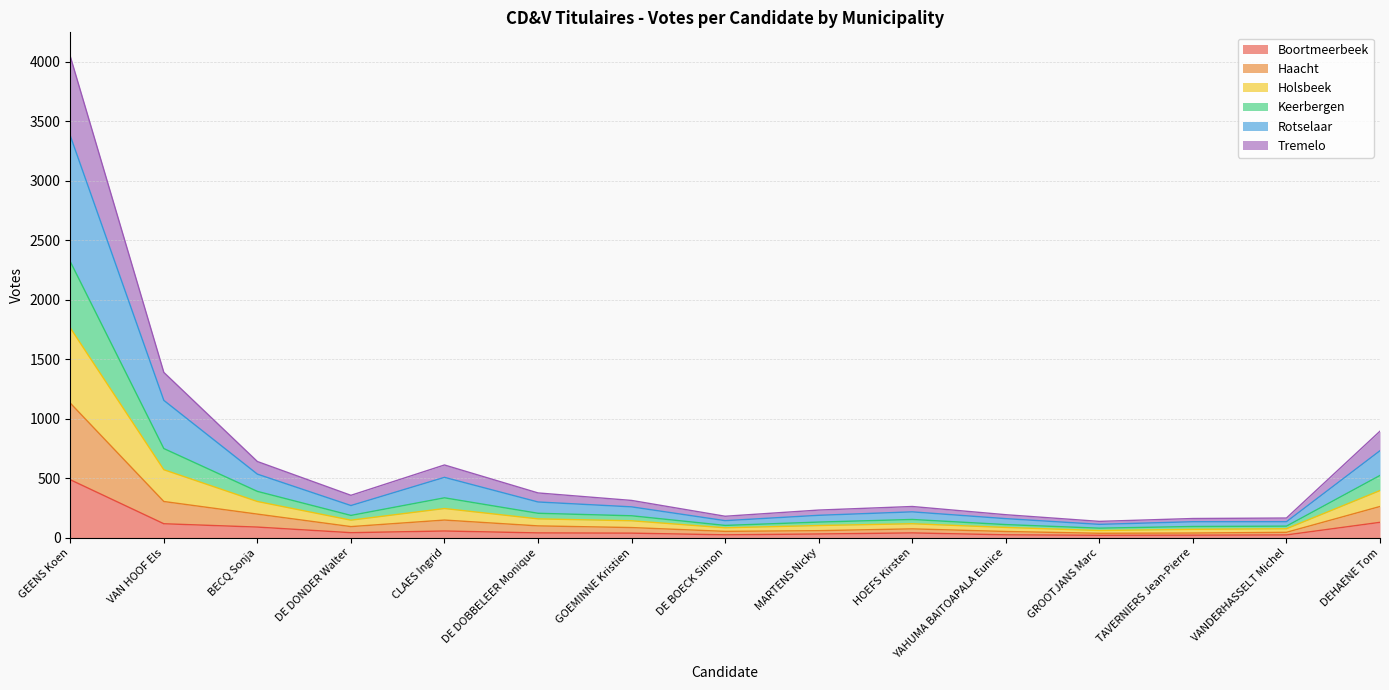

How many data points does each series have?

15